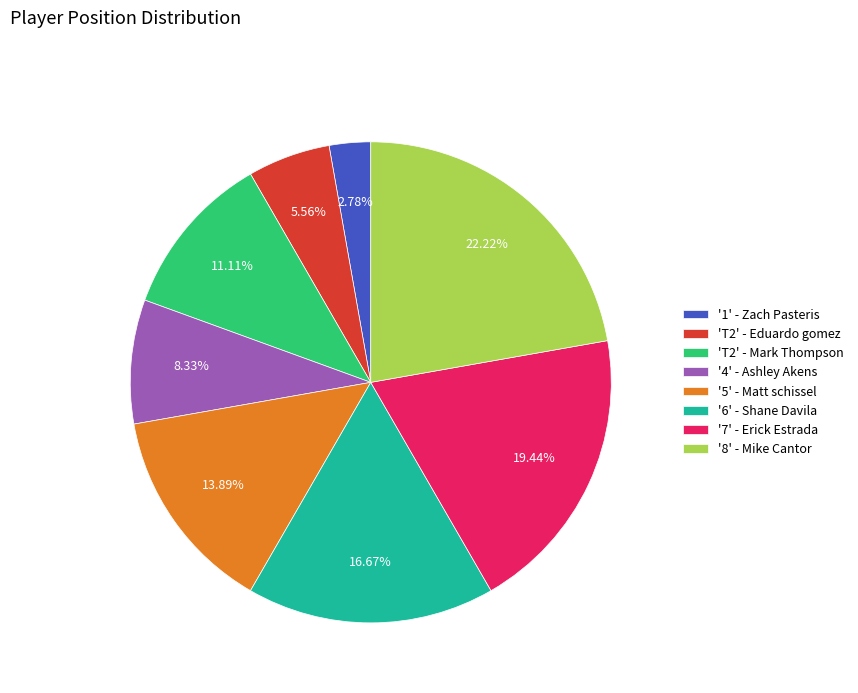

Does any single category account for the majority?

No